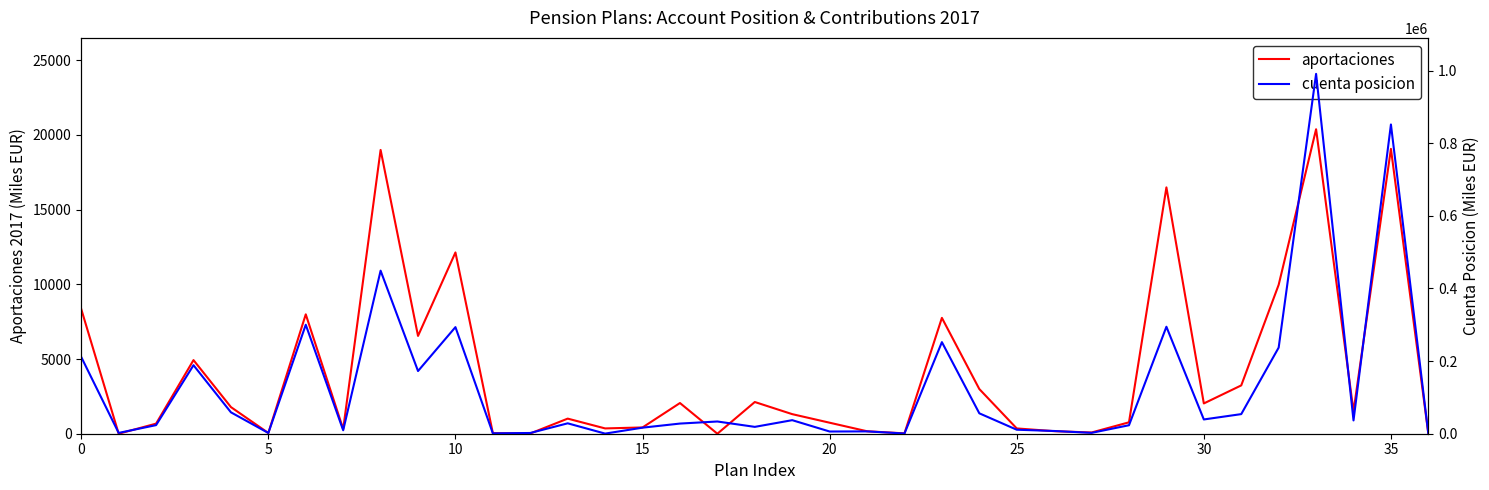

Is the value of aportaciones at 19 greater than the value of cuenta posicion at 24?

No